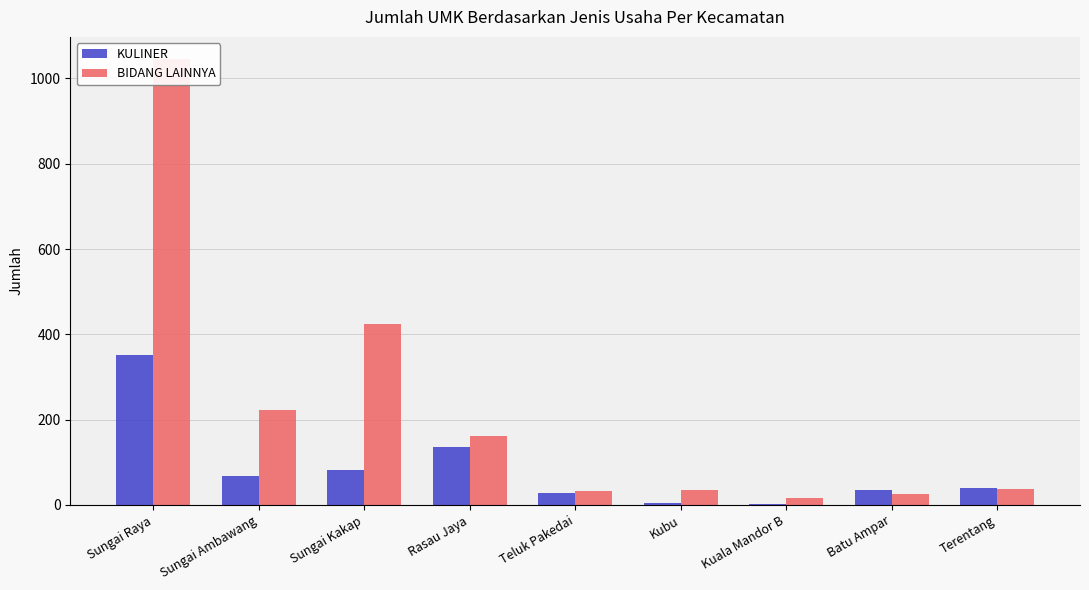

What is the label of the 7th bar from the right?

Sungai Kakap